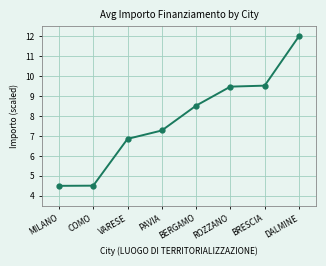

Approximately how many times larger is the value at VARESE compared to COMO?

1.5